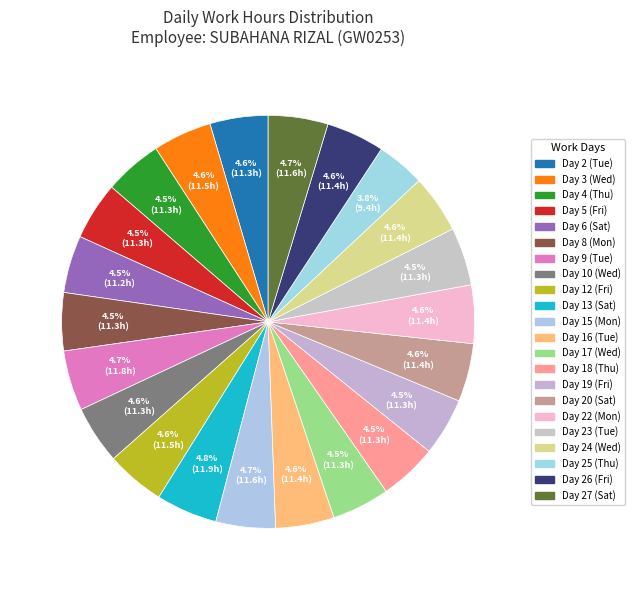

Combined, do Day 9 (Tue) and Day 2 (Tue) account for over 50%?

No